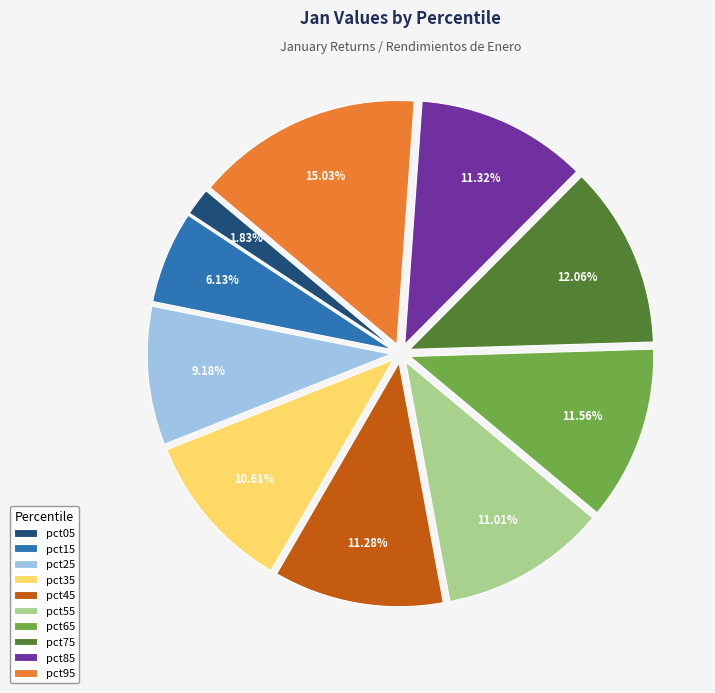

To the nearest percent, what portion does pct35 represent?

11%